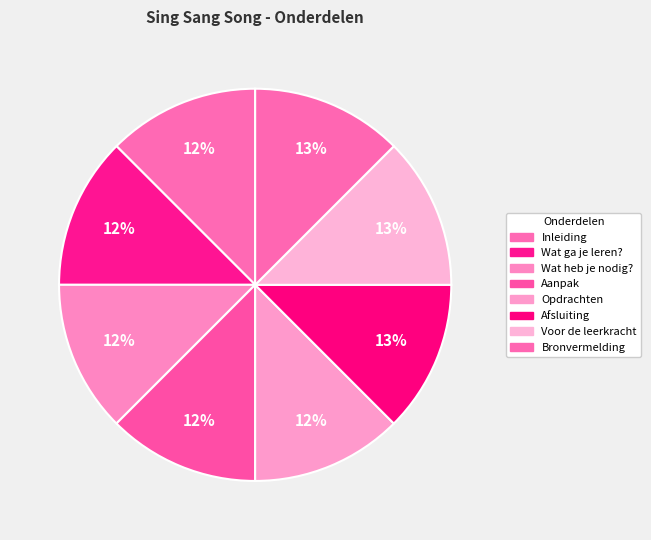

Count the number of slices in the pie.

8